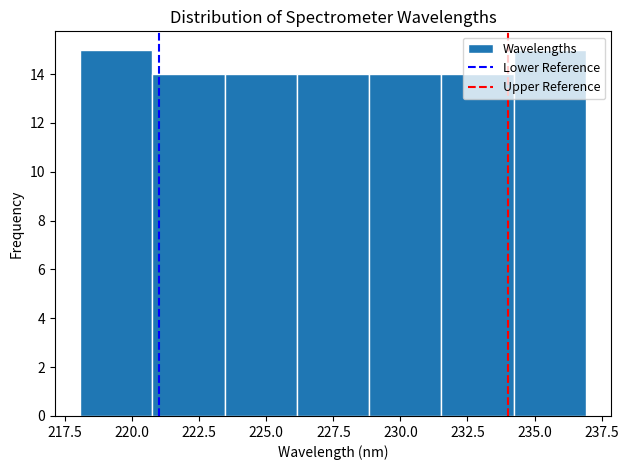

How tall is the bar that spans 226.0 to 229.0 on the x-axis? Neither the bar edges nor the heights are printed on the chart, so give them approximately, as read against the axes.

14